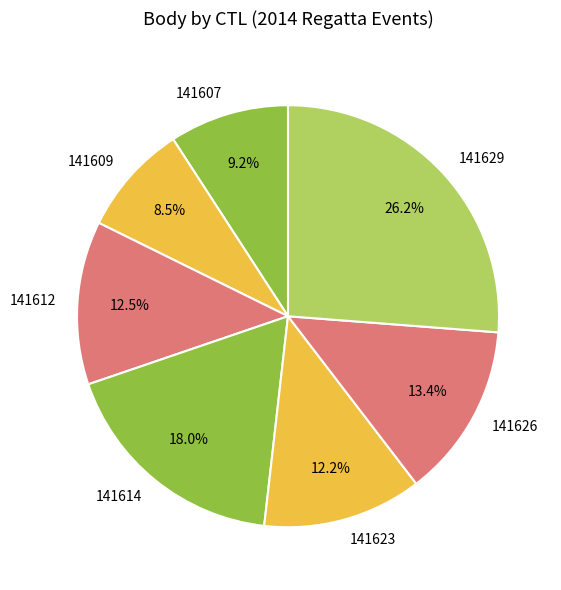

Is there any slice that represents more than half of the pie?

No